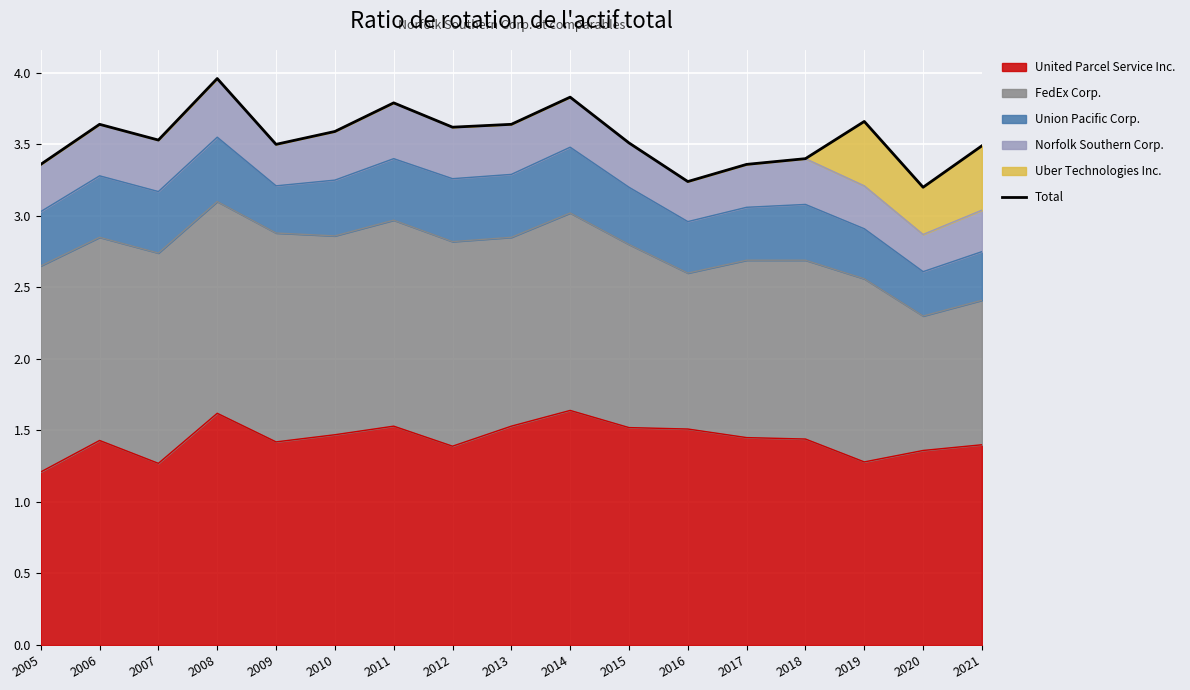

How many points are lower than both their immediate neighbors (excluding endpoints)?

5